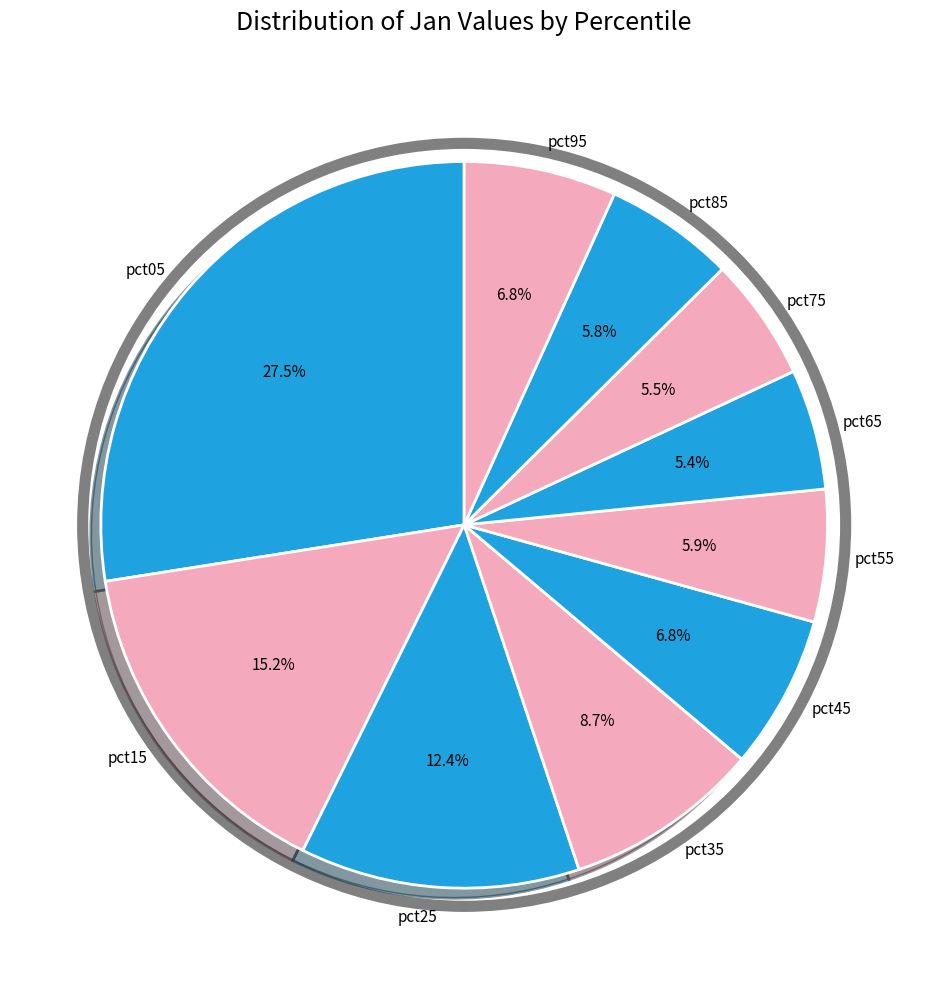

Between pct45 and pct55, which is larger?

pct45